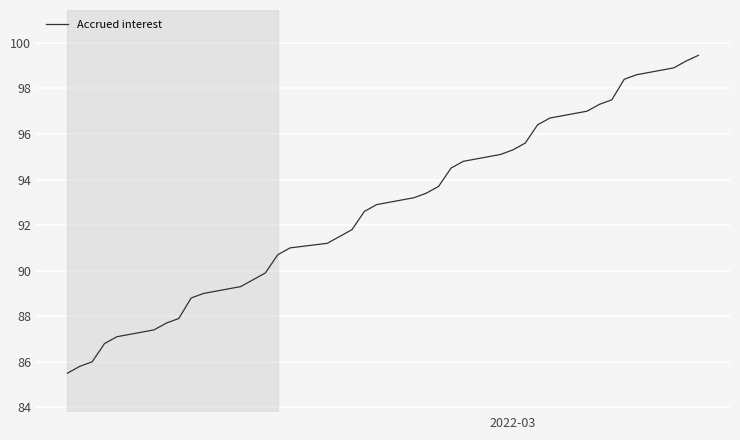

True or false: the data has more than 1 interior local peaks.

False